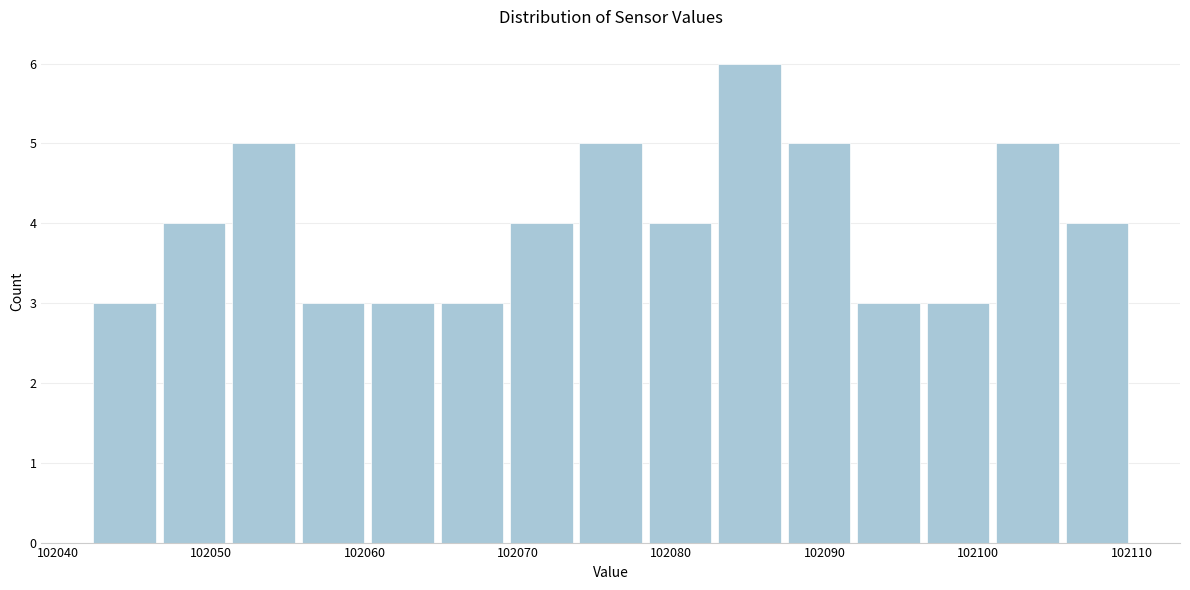

Reading left to right, list every bar in this chart as the range it spans on the x-axis followed by its height. Neither the bar edges nor the heights are printed on the chart, so give them approximately, as read against the axes.

102042 to 102047: 3
102047 to 102051: 4
102051 to 102056: 5
102056 to 102060: 3
102060 to 102065: 3
102065 to 102069: 3
102069 to 102074: 4
102074 to 102078: 5
102078 to 102083: 4
102083 to 102087: 6
102087 to 102092: 5
102092 to 102096: 3
102096 to 102101: 3
102101 to 102105: 5
102105 to 102110: 4